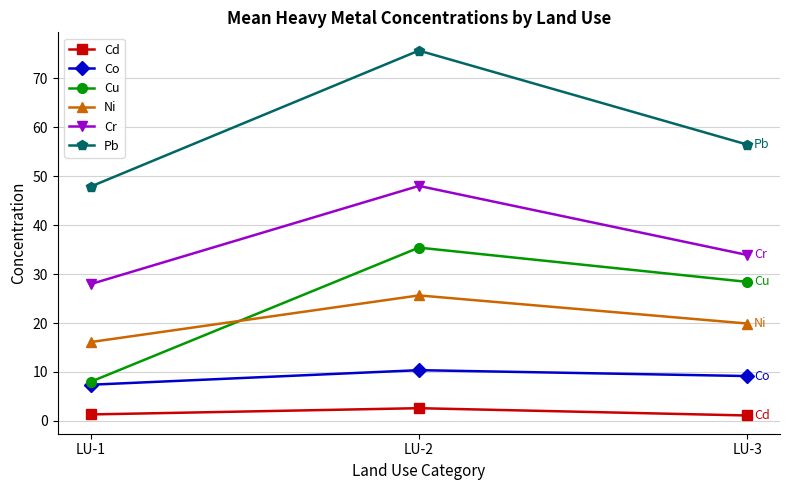

What is the total value across all series at LU-3?

149.0